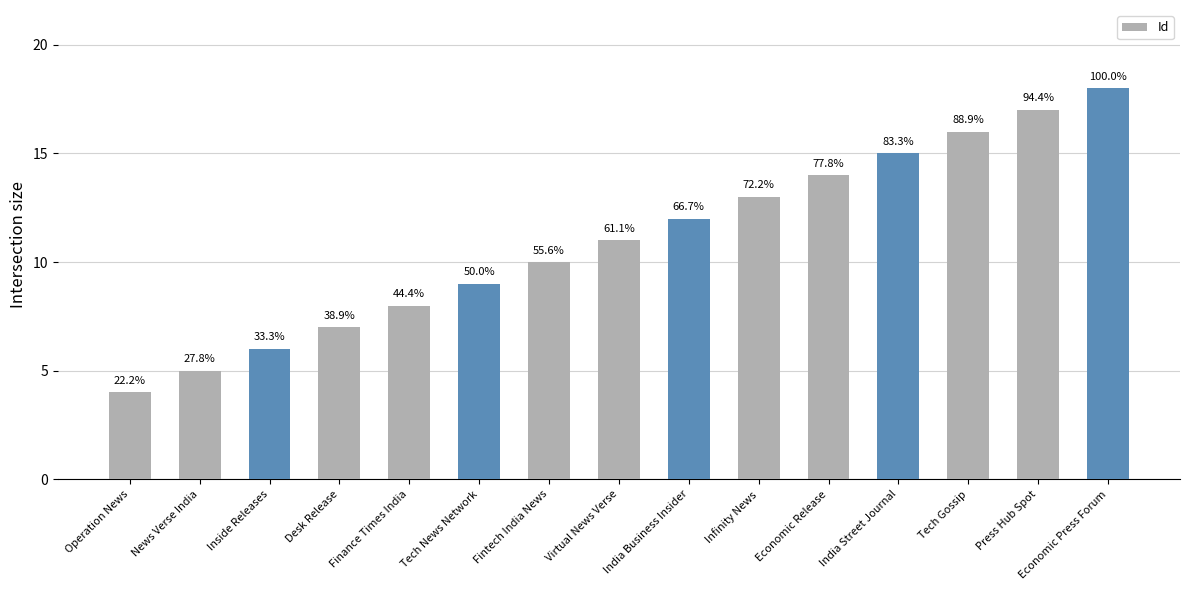

At which category does the chart reach its peak across all series?

Economic Press Forum